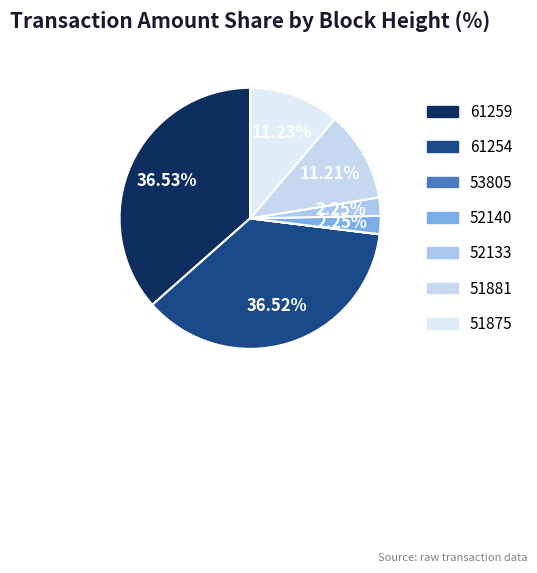

Rank the categories by value from highest to lowest.

61259, 61254, 51875, 51881, 52133, 52140, 53805